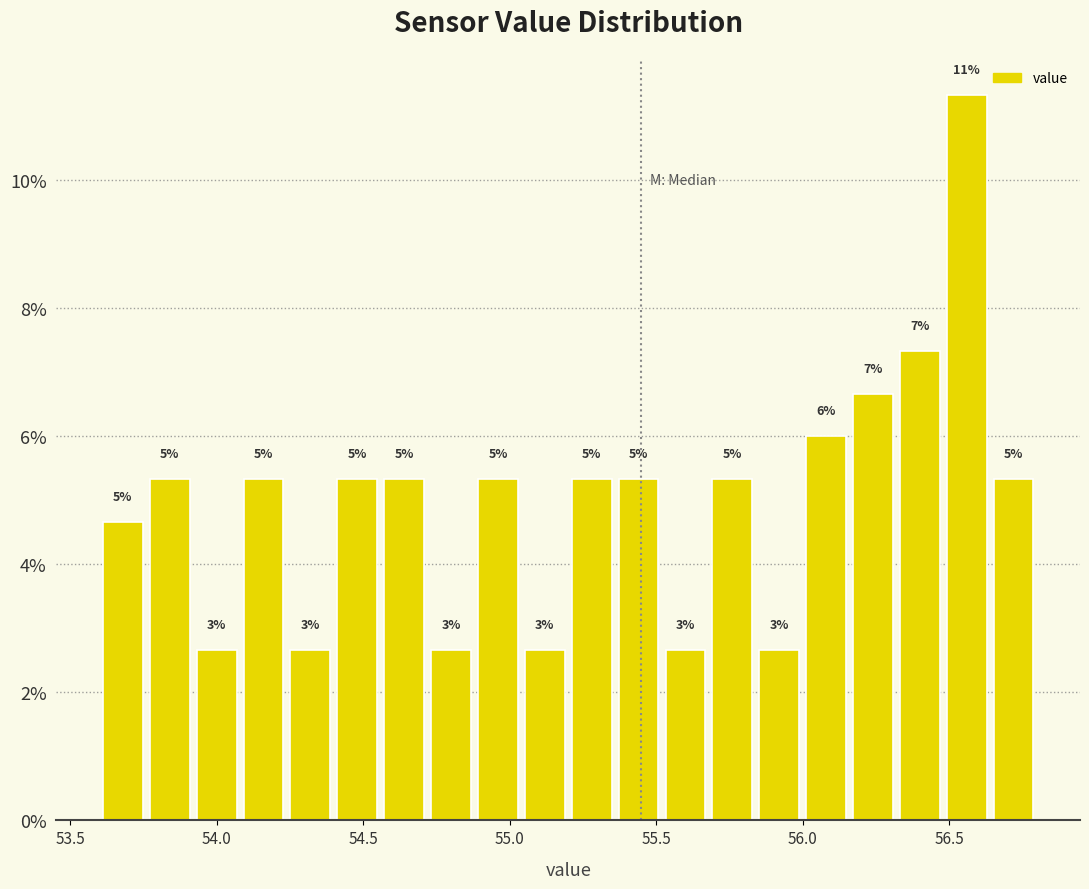

Read against the x-axis, roughly where is the centre of the tallest bar?

56.55